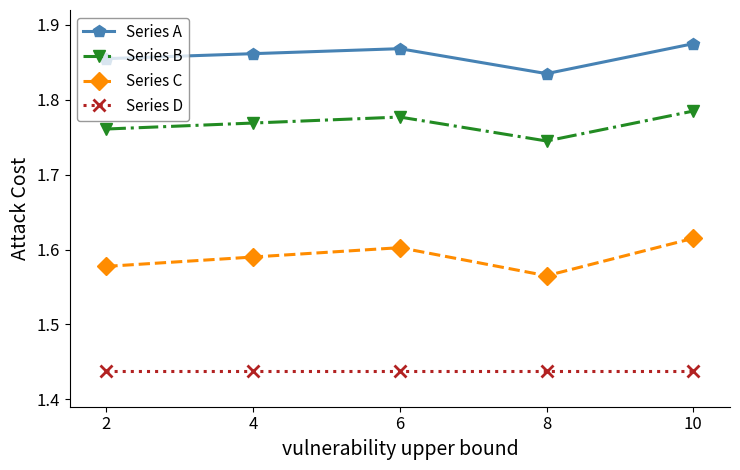

Is it true that Series A equals 0.5 at 10?

False